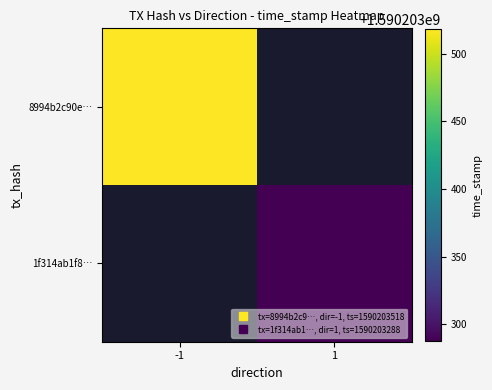

Reading right to left, list all the values displayed in this chart.

8994b2c90e…: 1=0	-1=1590203518
1f314ab1f8…: 1=1590203288	-1=0